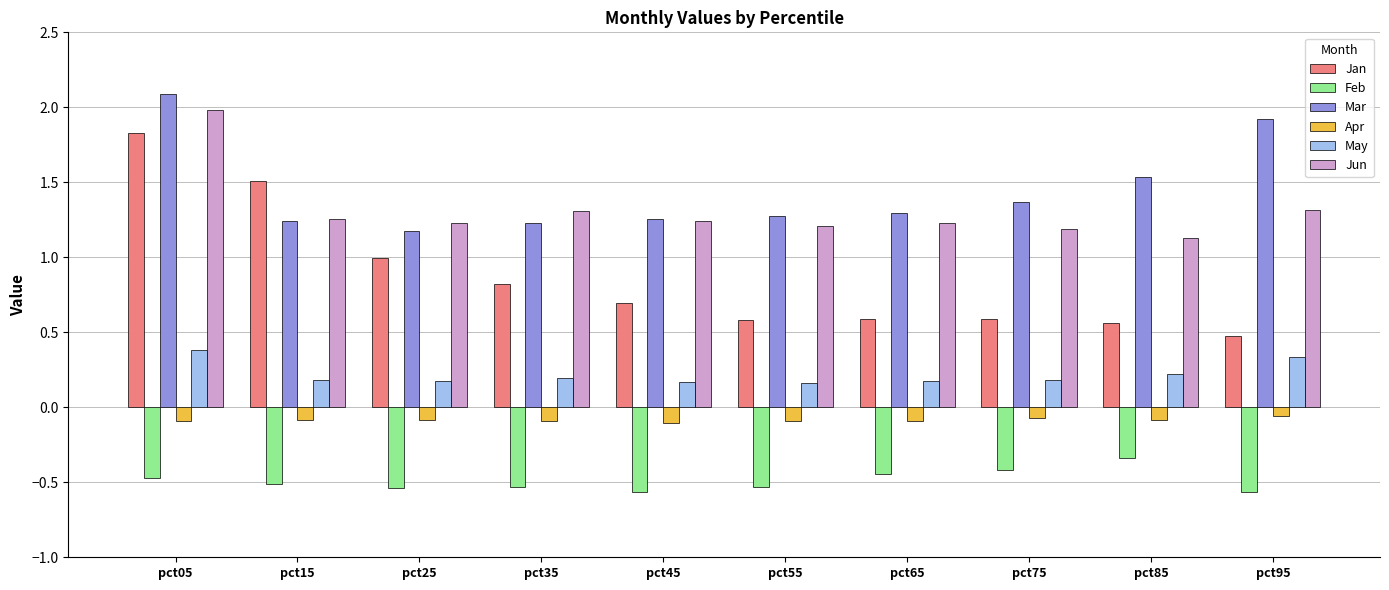

What is the greatest value displayed?

2.1